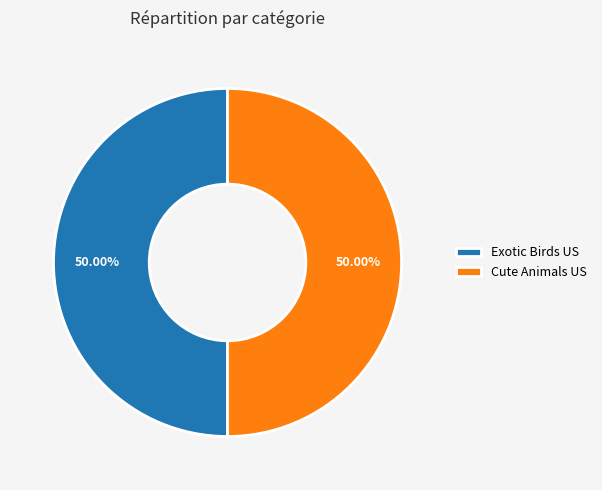

Approximately how many times larger is the value at Cute Animals US compared to Exotic Birds US?

1.0